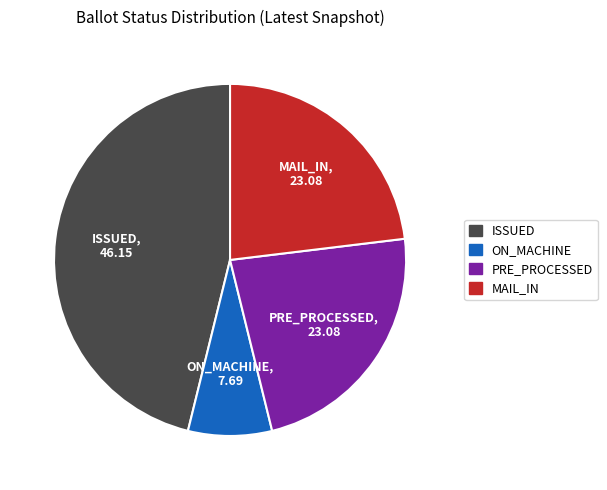

Is there any slice that represents more than half of the pie?

No